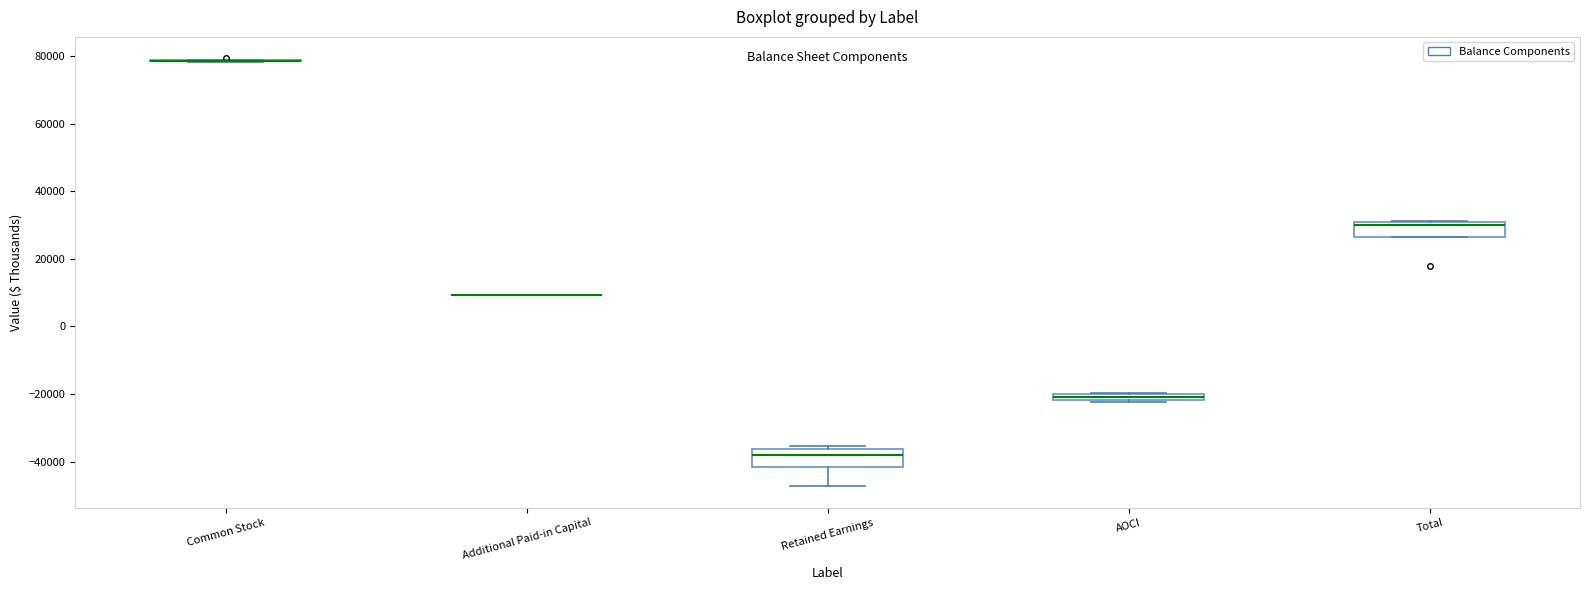

Where is the lower edge of the box for AOCI on the y-axis? The values are not printed on the chart, so give them approximately, as read against the axis.

-22000